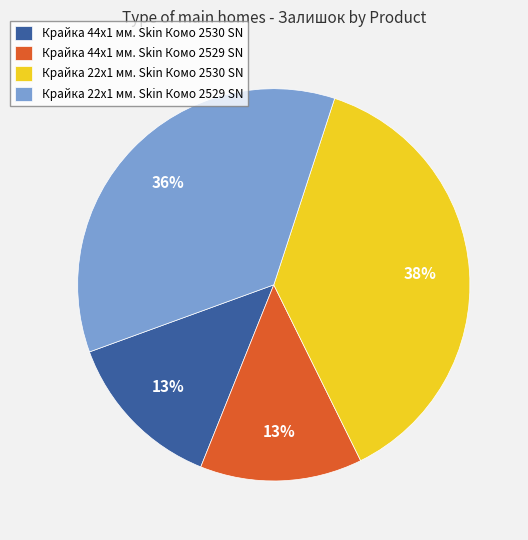

What is the ratio of the value at Крайка 44x1 мм. Skin Комо 2530 SN to the value at Крайка 44x1 мм. Skin Комо 2529 SN?

1.0